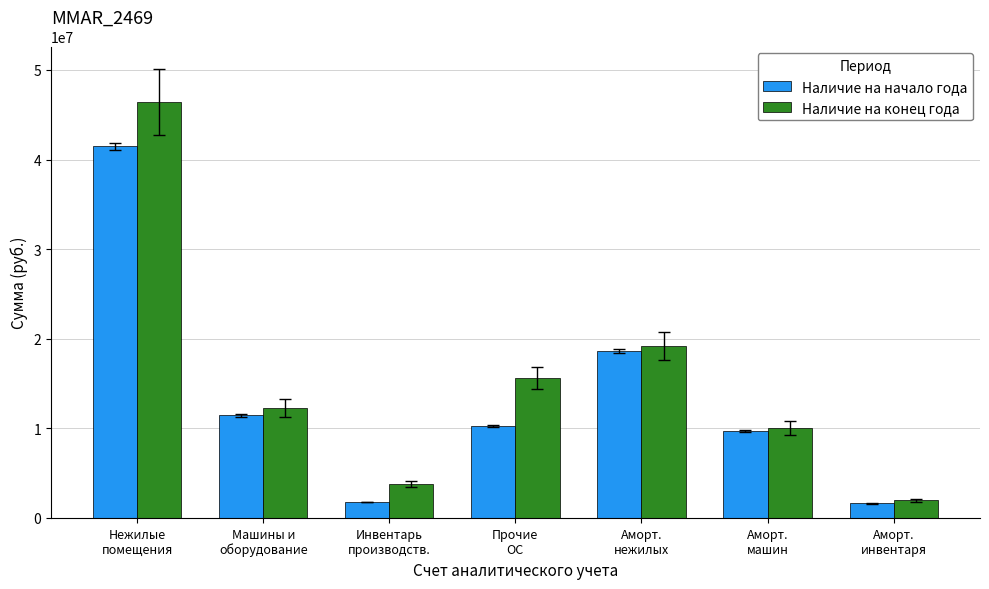

Rank the series at Аморт.
нежилых from lowest to highest value.

Наличие на начало года, Наличие на конец года